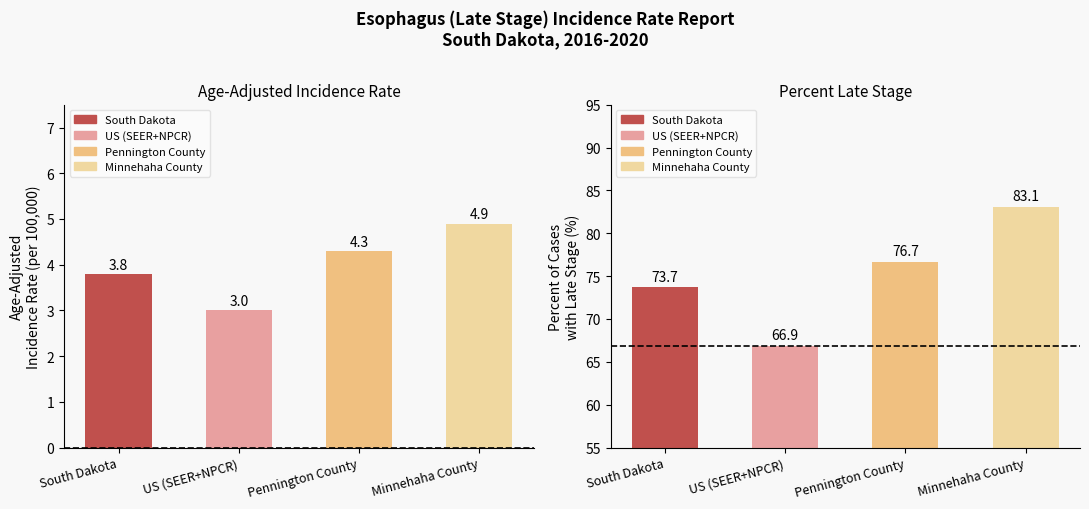

At which category does the chart reach its peak across all series?

Minnehaha County